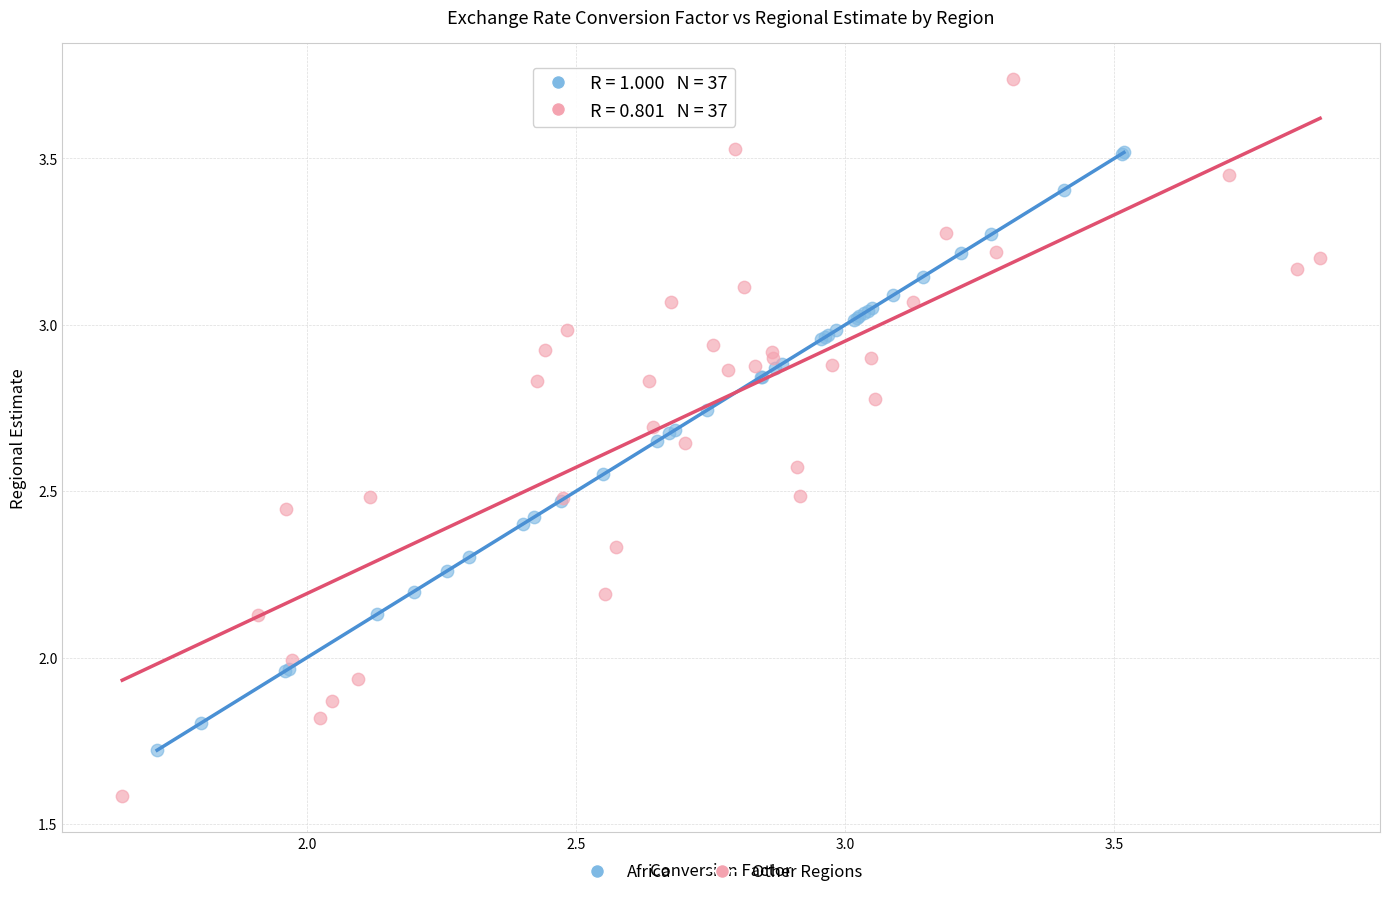

Which series contains the highest Y value?

Other Regions